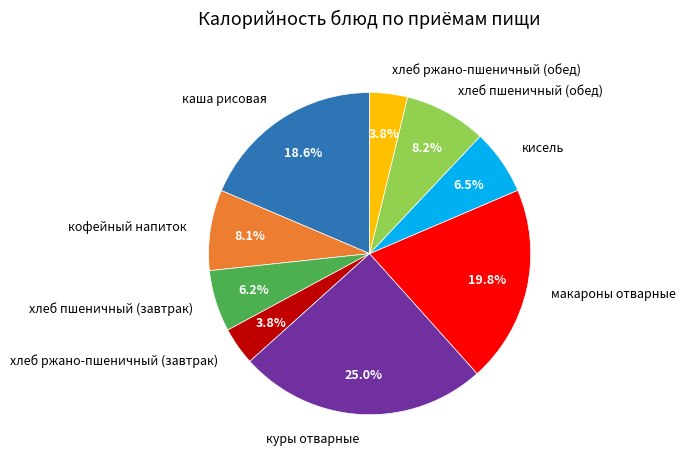

Does куры отварные represent more than half of the total?

No